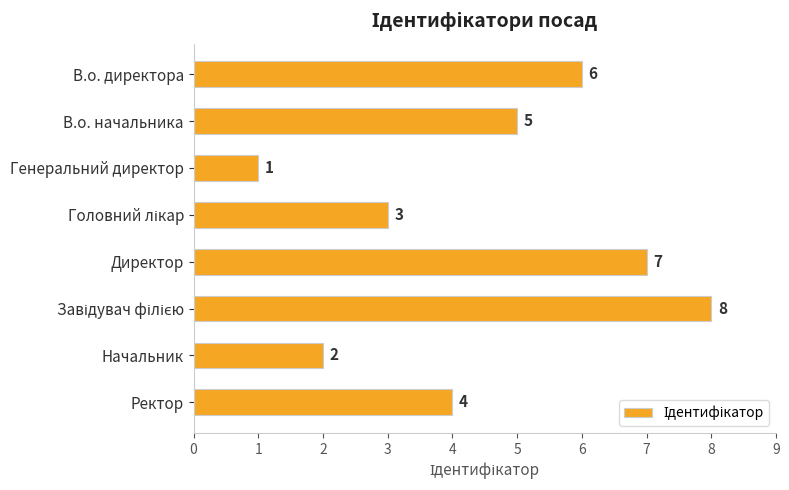

Does the chart contain any negative values?

No